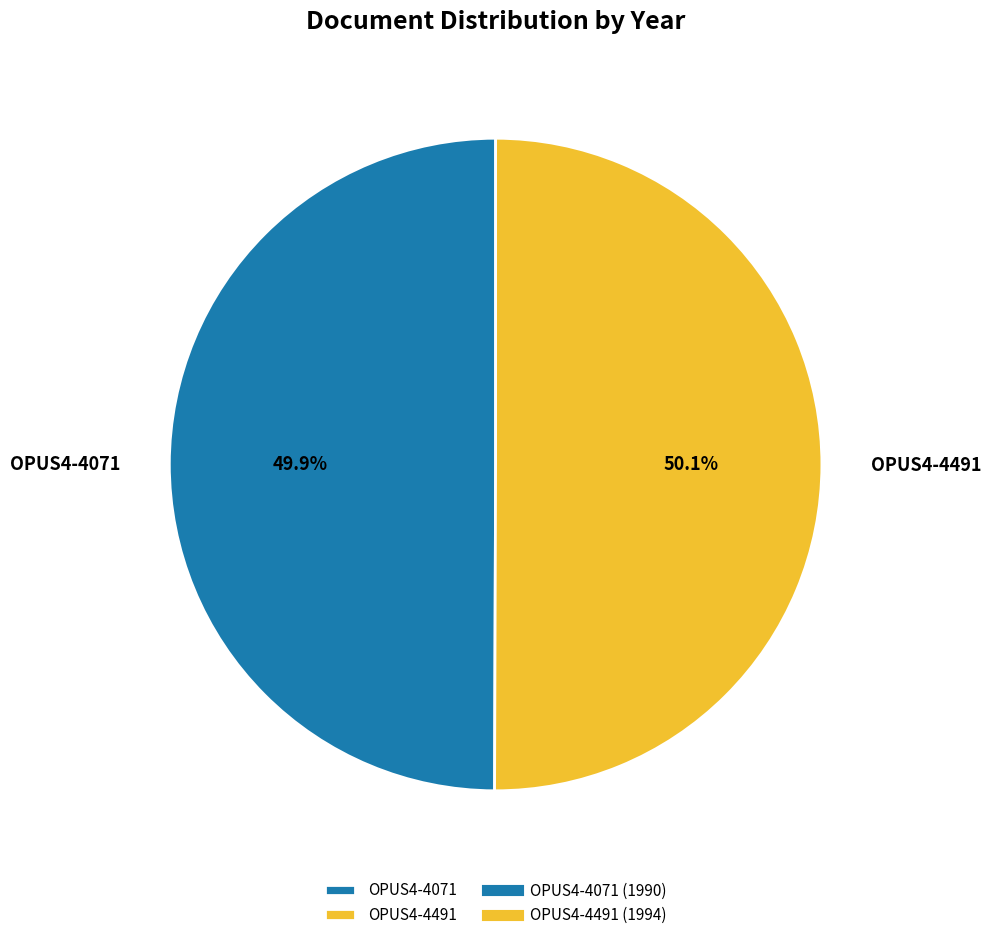

Is it true that OPUS4-4071 is 61% of the pie?

False